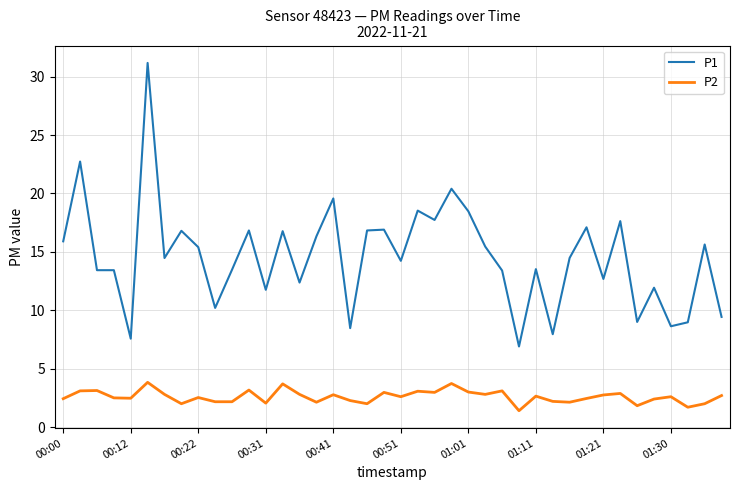

What is the difference between the maximum and minimum values in the P2 series?

2.4